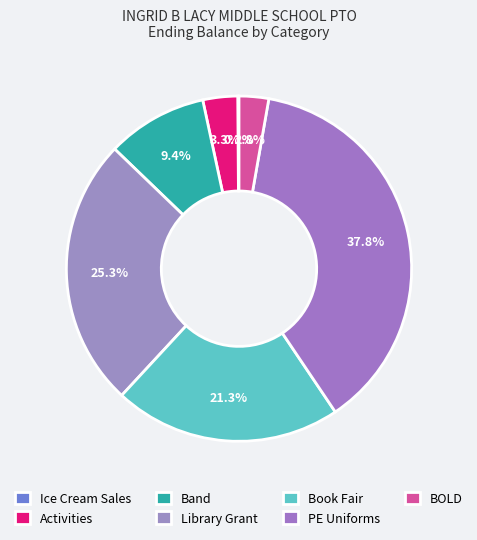

Is BOLD the majority of the pie?

No